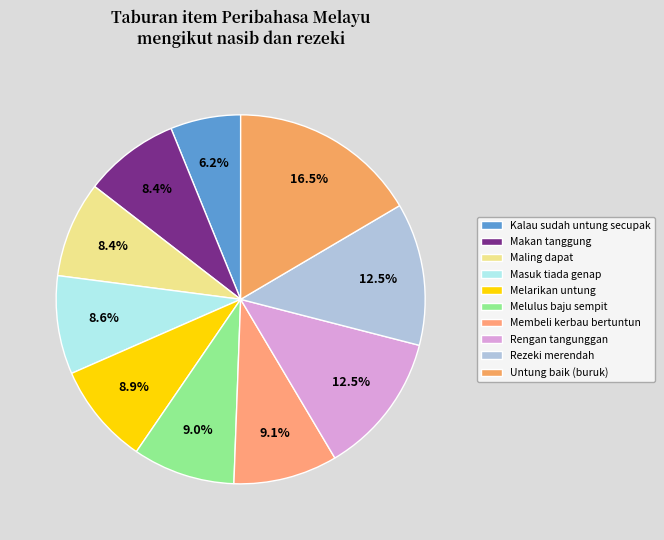

What is the smallest slice in the pie chart?

Kalau sudah untung secupak